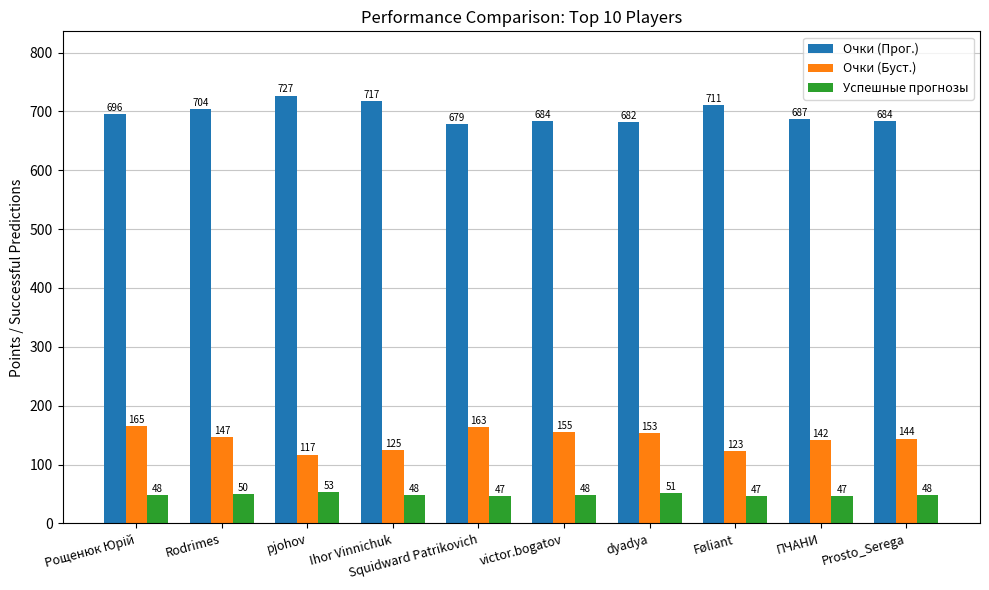

At which label is Успешные прогнозы closest to 50?

Rodrimes